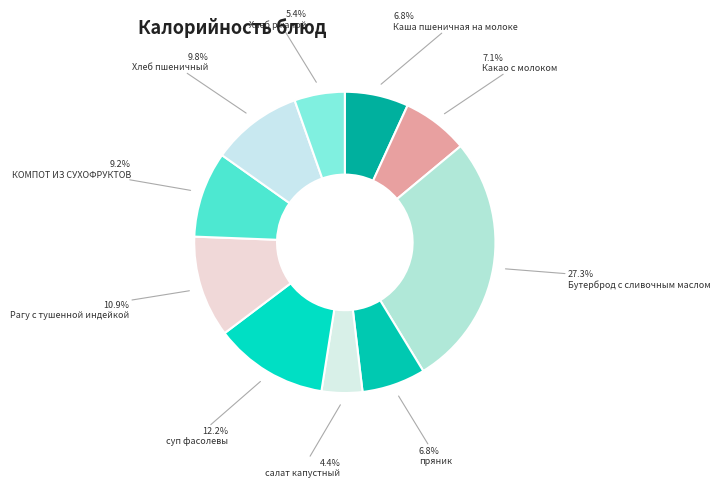

What is the change in value from салат капустный to суп фасолевы?

+113.4